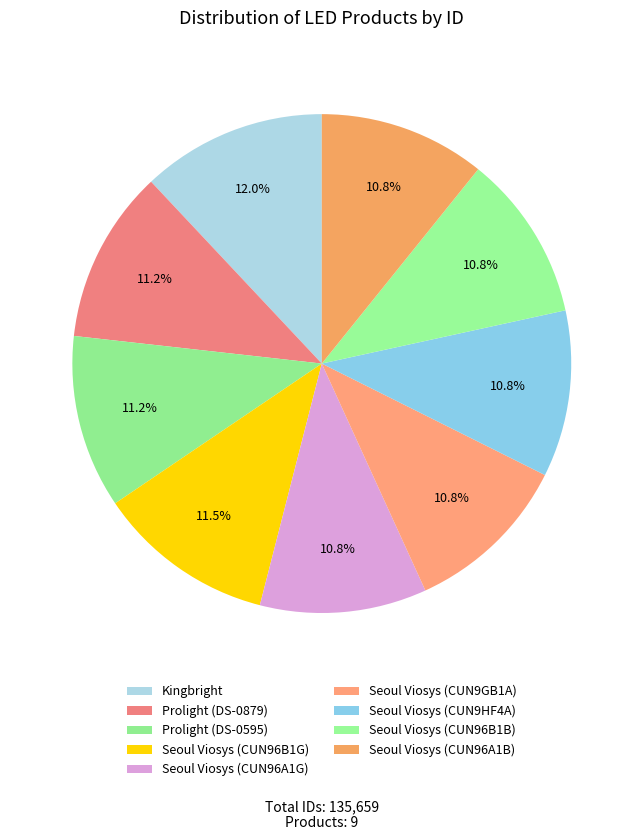

How many slices are in this pie chart?

9